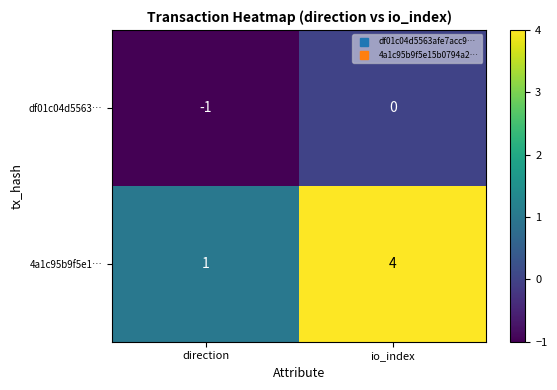

How many distinct data groups are displayed?

2